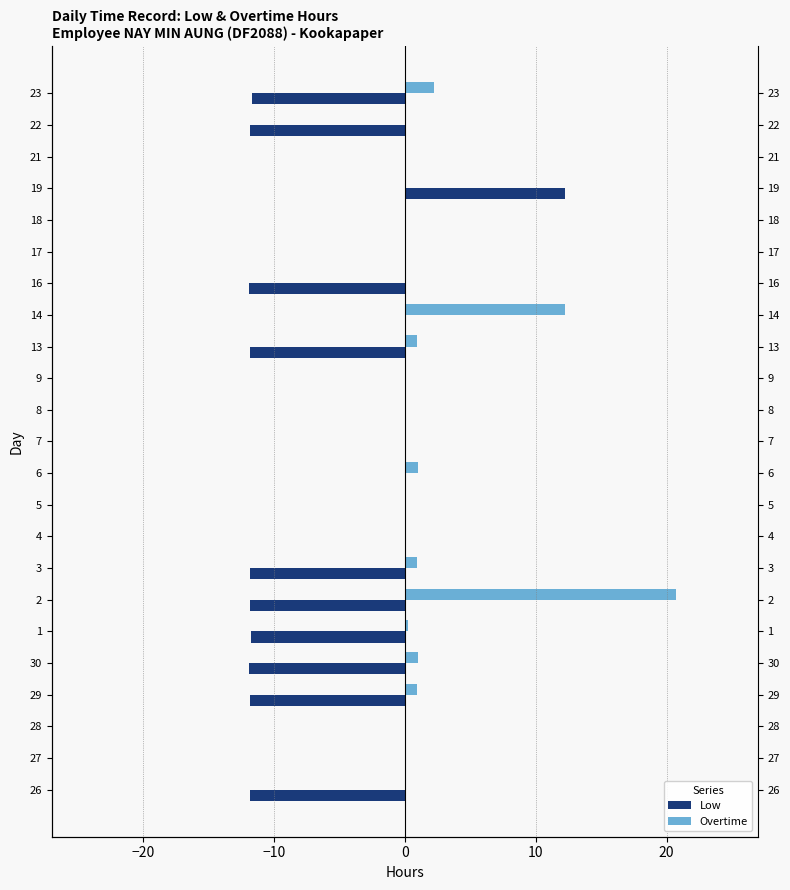

How many bars are there in each group?

2